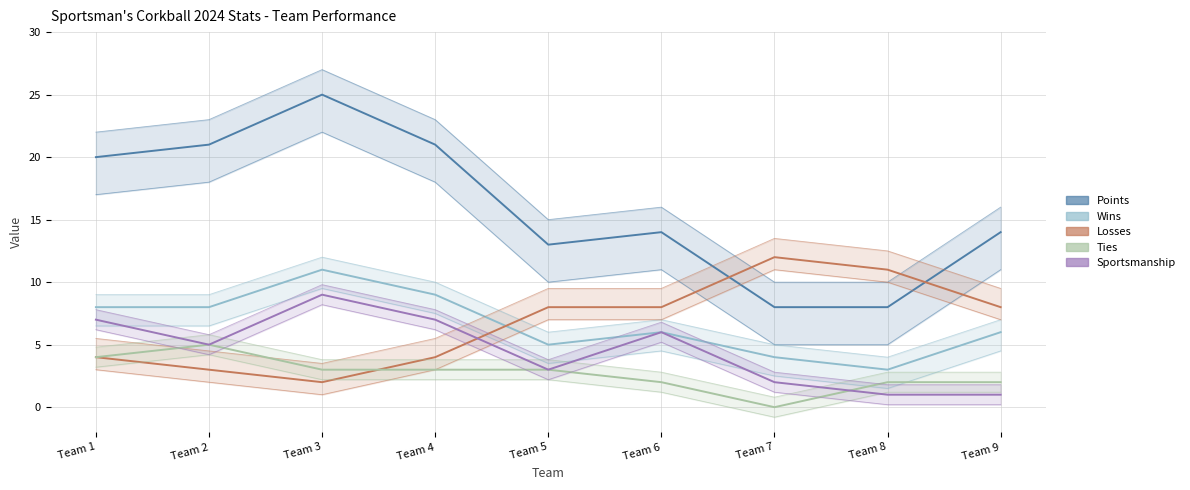

True or false: Wins and Ties intersect in this chart.

False